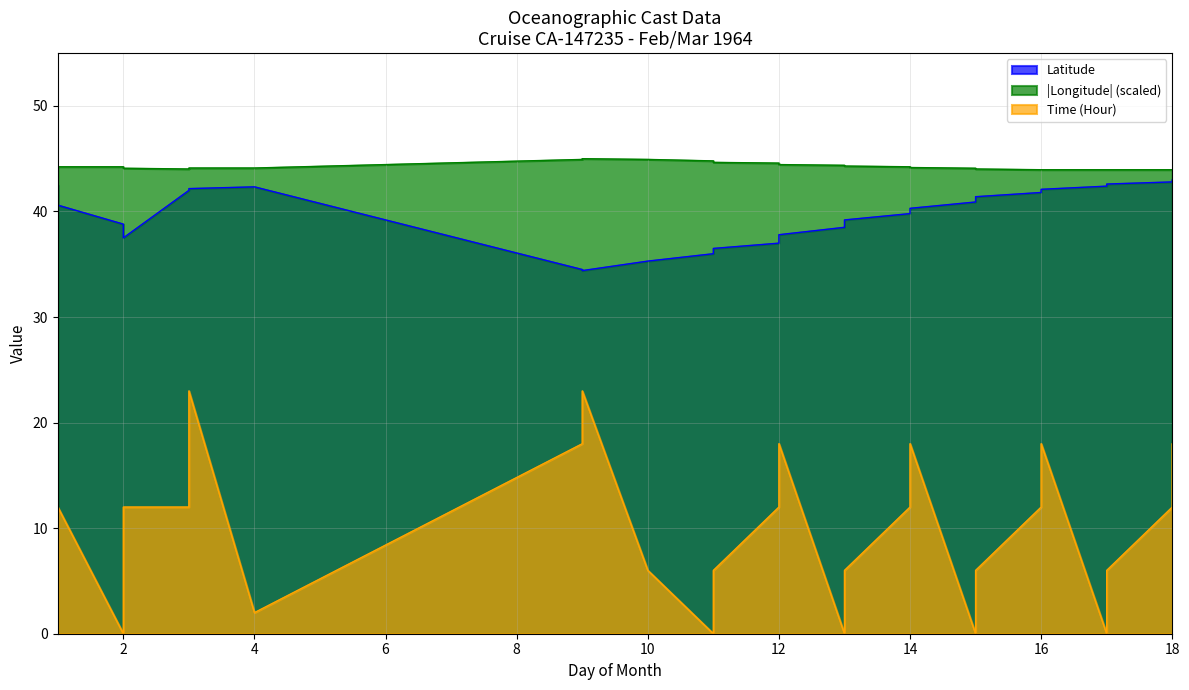

In Time, how many points are lower than both neighbors (excluding endpoints)?

6